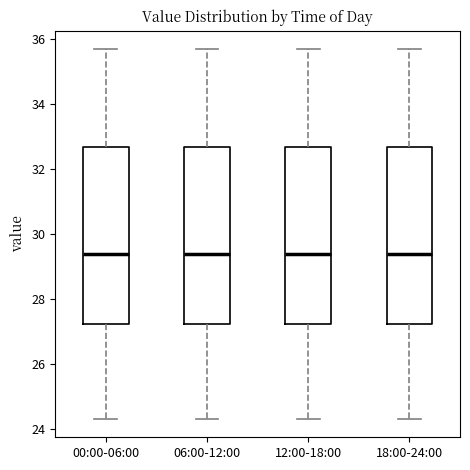

Reading left to right, read every box against the y-axis: the position of its median line, the range the box covers, and the ends of its whiskers. The values are not printed on the chart, so give them approximately, as read against the axis.

00:00-06:00: median 29.4, box 27.2 to 32.6, whiskers 24.4 to 35.8
06:00-12:00: median 29.4, box 27.2 to 32.6, whiskers 24.4 to 35.8
12:00-18:00: median 29.4, box 27.2 to 32.6, whiskers 24.4 to 35.8
18:00-24:00: median 29.4, box 27.2 to 32.6, whiskers 24.4 to 35.8